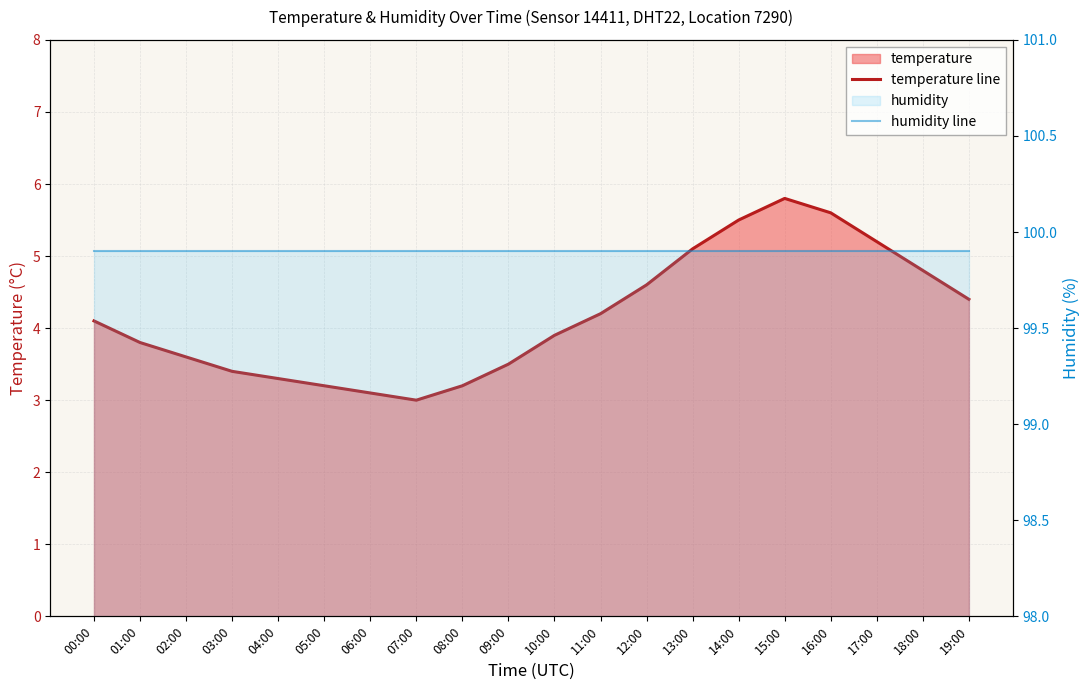

How many data points in temperature line are less than 4?

10